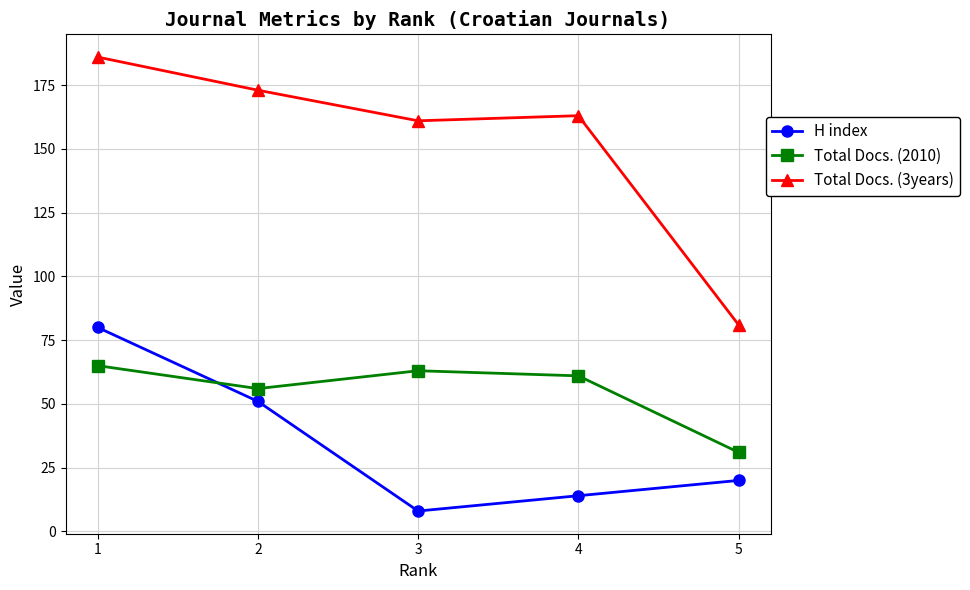

What is the difference between the Total Docs. (3years) values at 1 and 3?

25